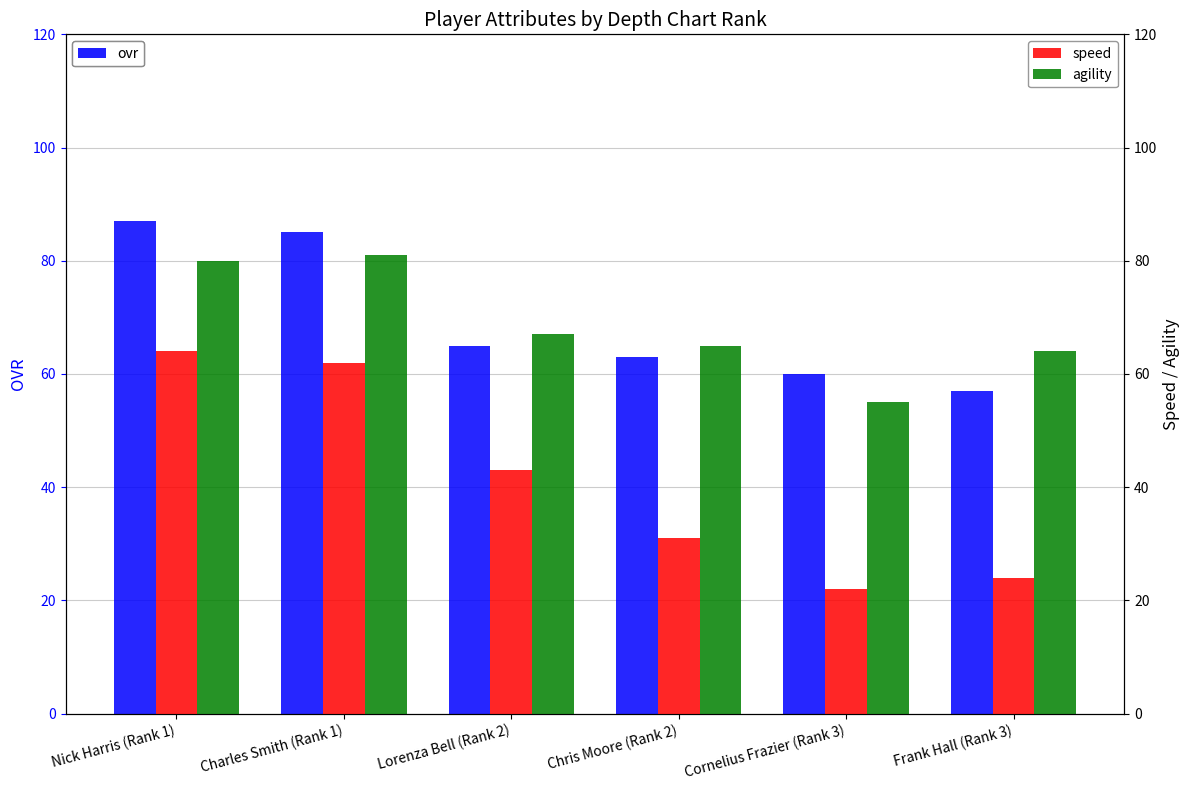

What is the highest value of the speed series?

64